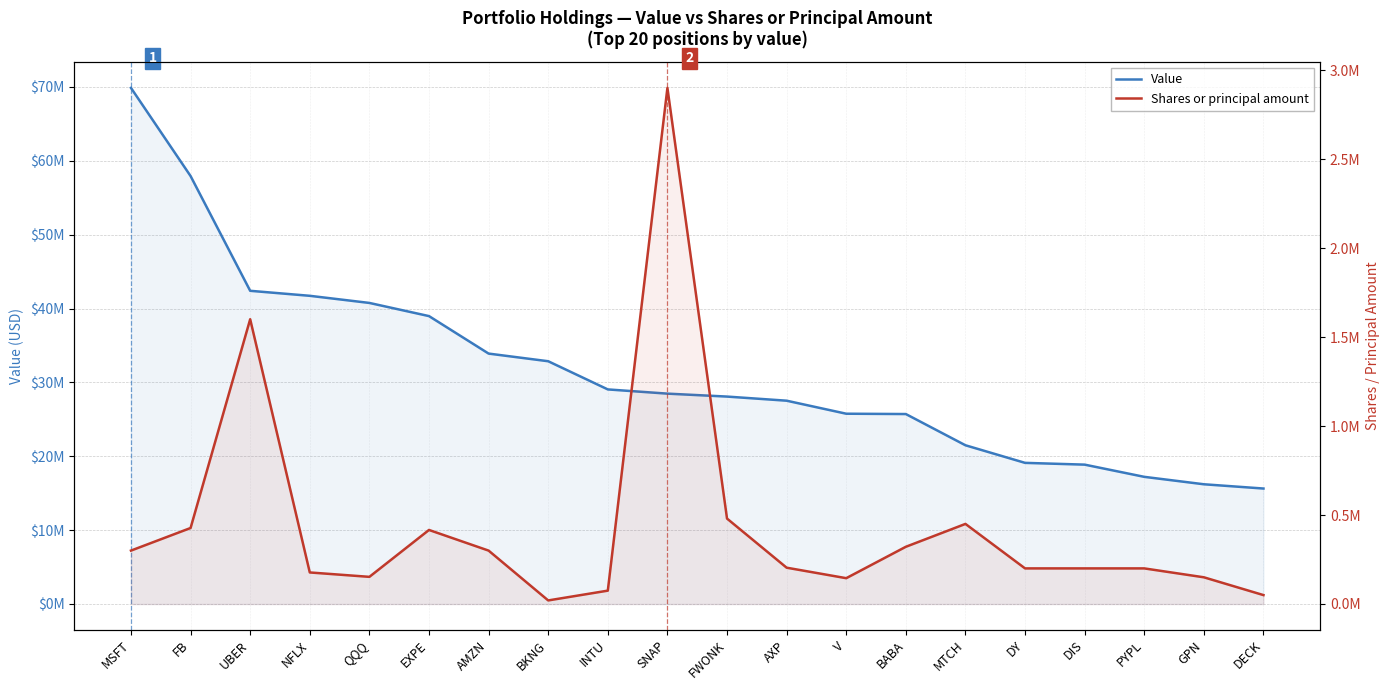

Reading left to right, extract all data points from this chart.

Value: 69870000	57935000	42400000	41722000	40757000	38975000	33900000	32864000	29049000	28478000	28080000	27522000	25759000	25715000	21488000	19106000	18866000	17214000	16208000	15631000
Shares or principal amount: 300000	427000	1600000	177210	152500	416000	300000	20000	75000	2900000	480000	204000	145000	321475	450000	200000	200000	200000	150000	50000